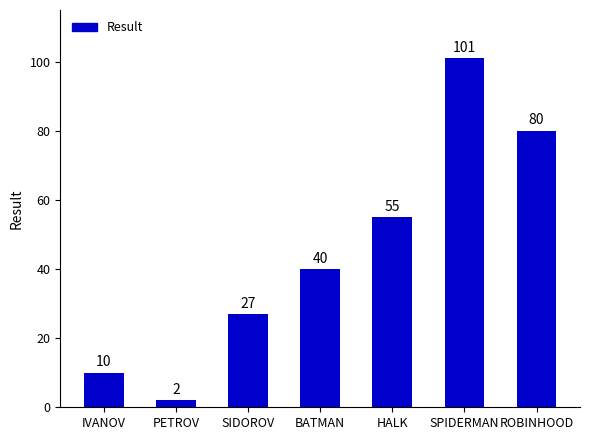

Reading left to right, extract all data points from this chart.

IVANOV=10	PETROV=2	SIDOROV=27	BATMAN=40	HALK=55	SPIDERMAN=101	ROBINHOOD=80